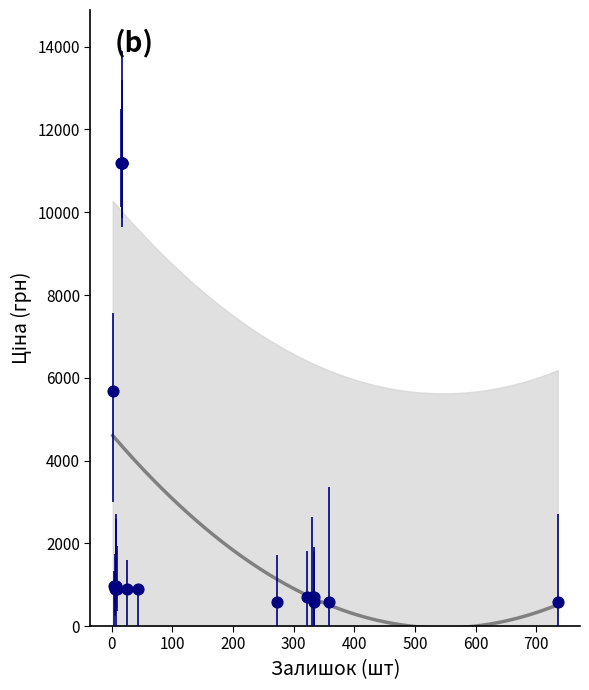

What Y value in the scatter plot is closest to 5889?

5673.8